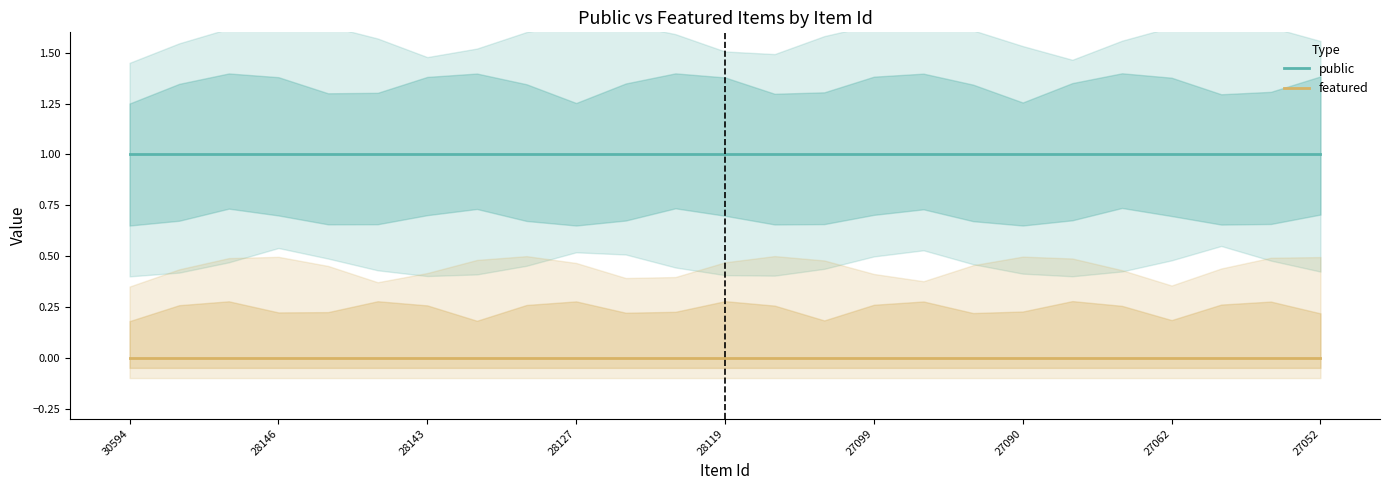

What is the total value across all series at 22?

1